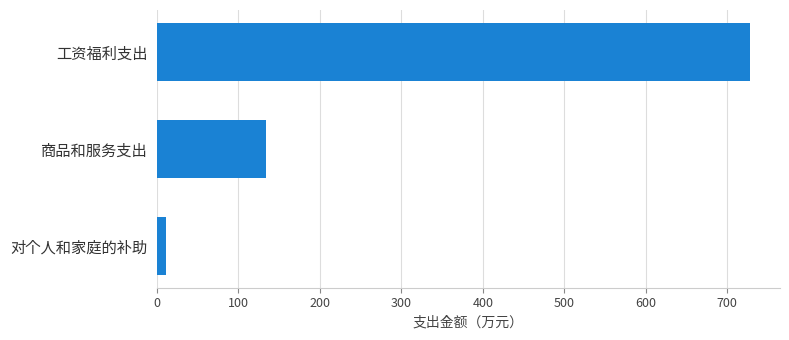

Does the chart contain any negative values?

No